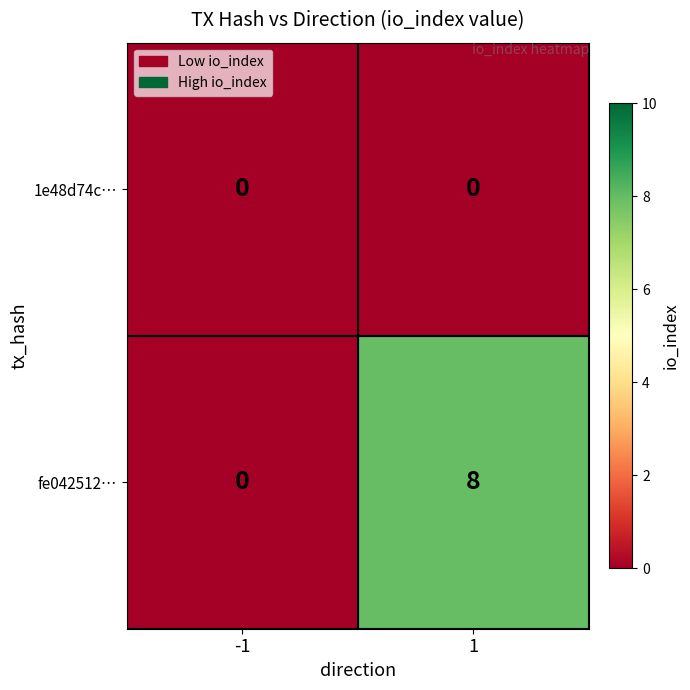

Reading left to right, list all the values displayed in this chart.

1e48d74c…: 0	0
fe042512…: 0	8